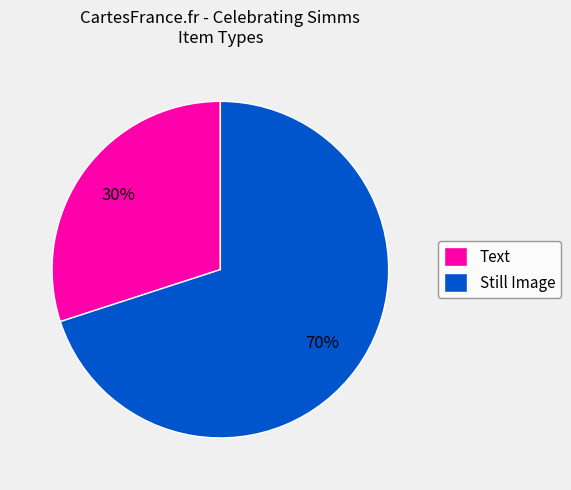

Is the sum of Still Image and Text greater than half?

Yes